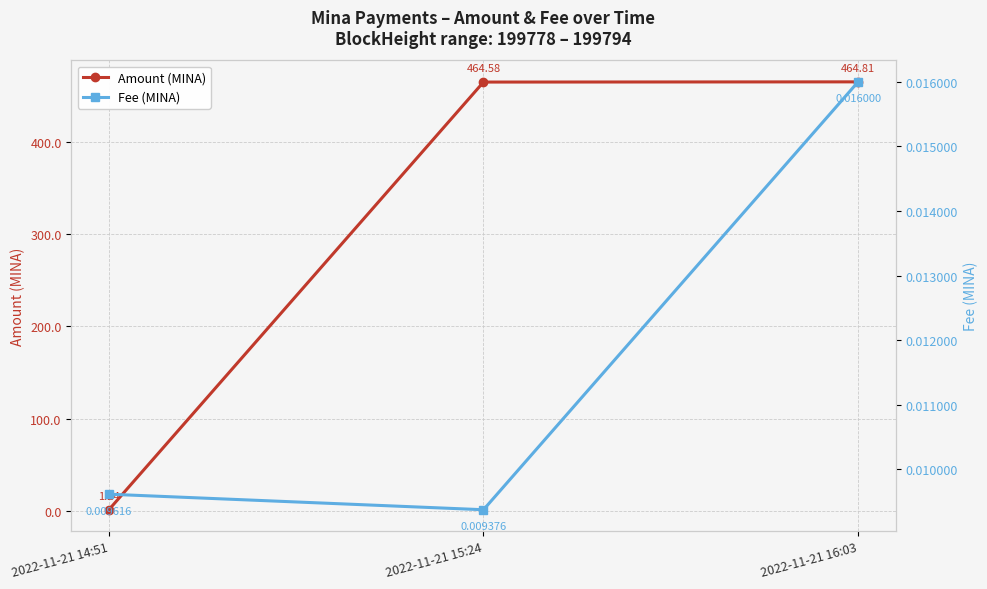

True or false: Amount (MINA) has a value of 154.9 at 2022-11-21 16:03.

False